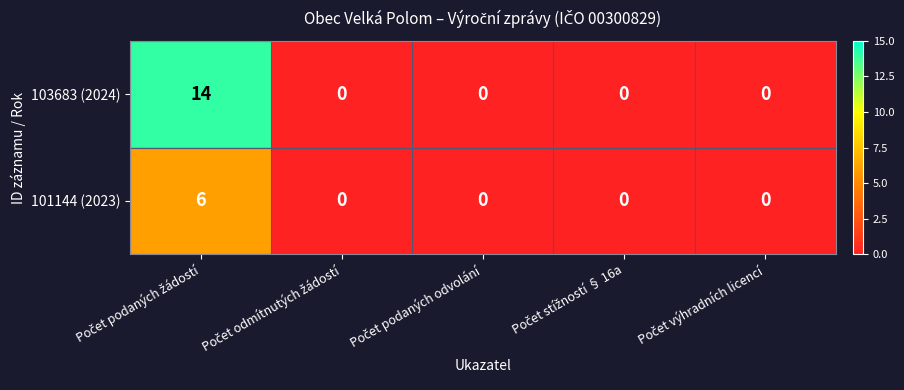

Which series has the widest spread of values?

103683 (2024)